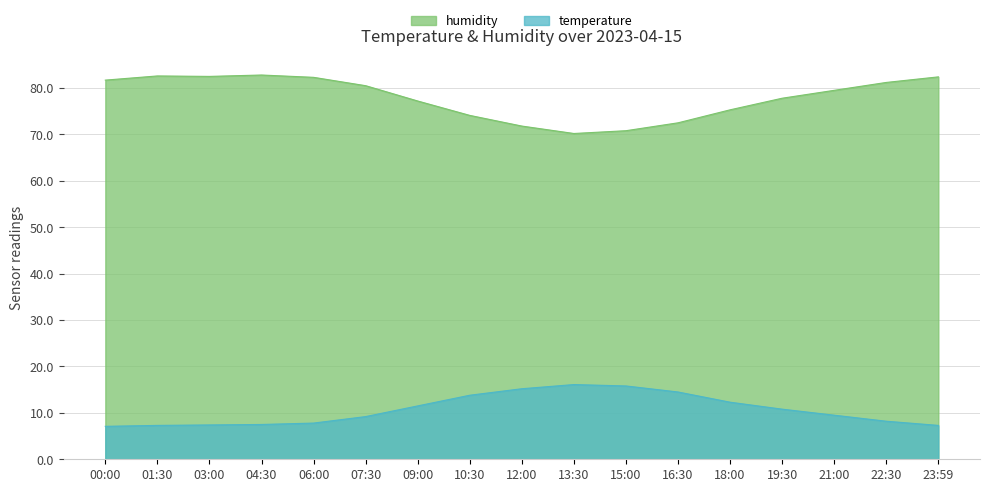

What is the label of the 9th point from the left?

12:00